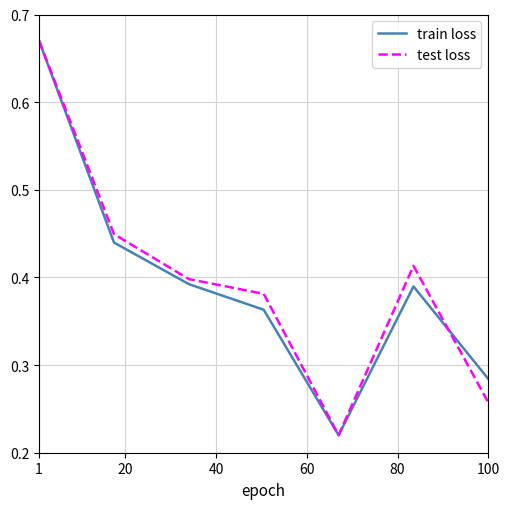

What are all the series names shown in the legend?

train loss, test loss